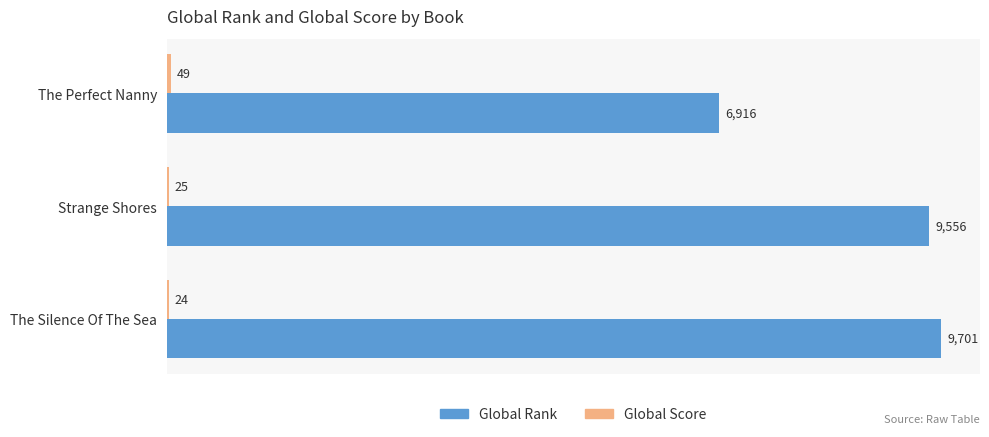

Which category has the highest value in the Global Rank series?

The Silence Of The Sea